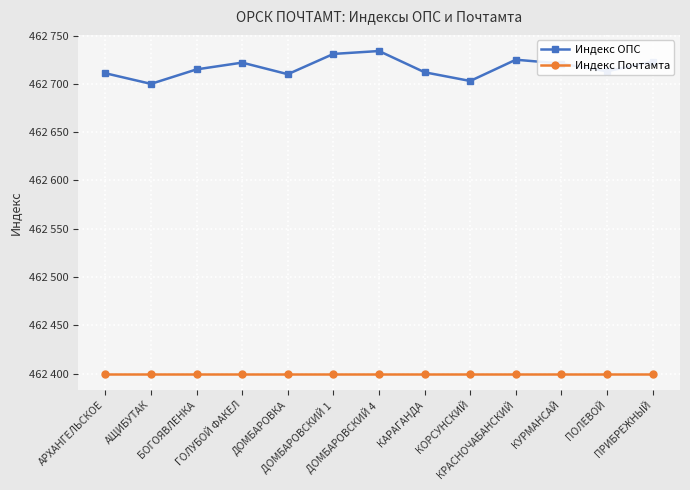

What is the highest value of the Индекс Почтамта series?

462400